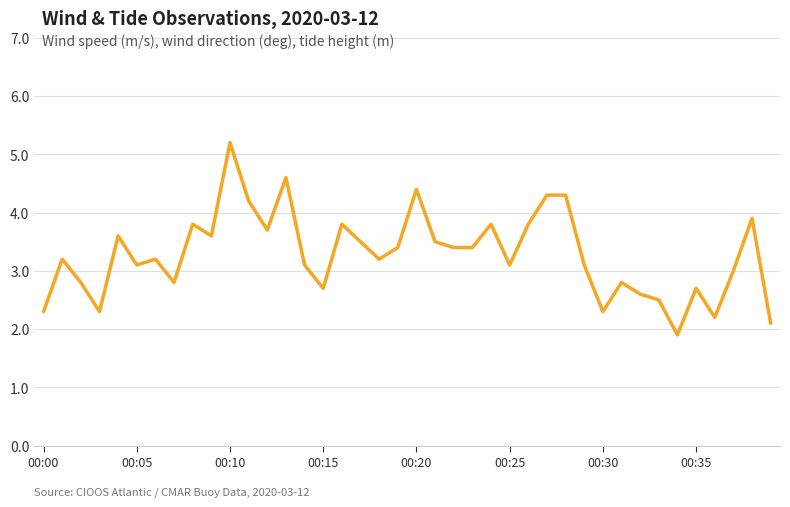

What is the maximum value shown in the chart?

5.2